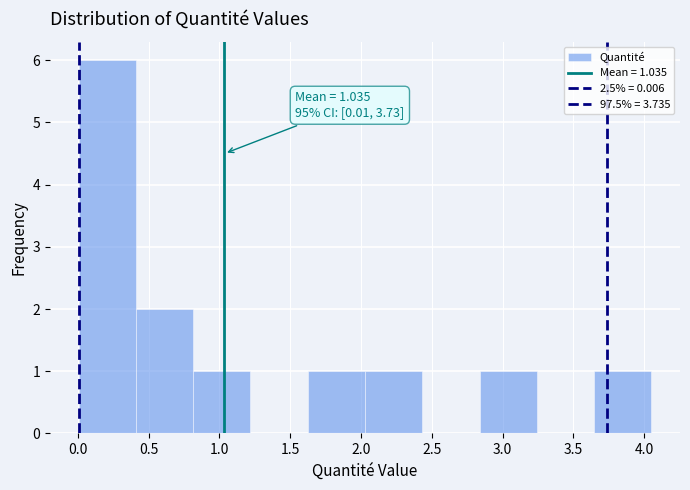

Which range on the x-axis has the tallest bar?

0.00 to 0.40